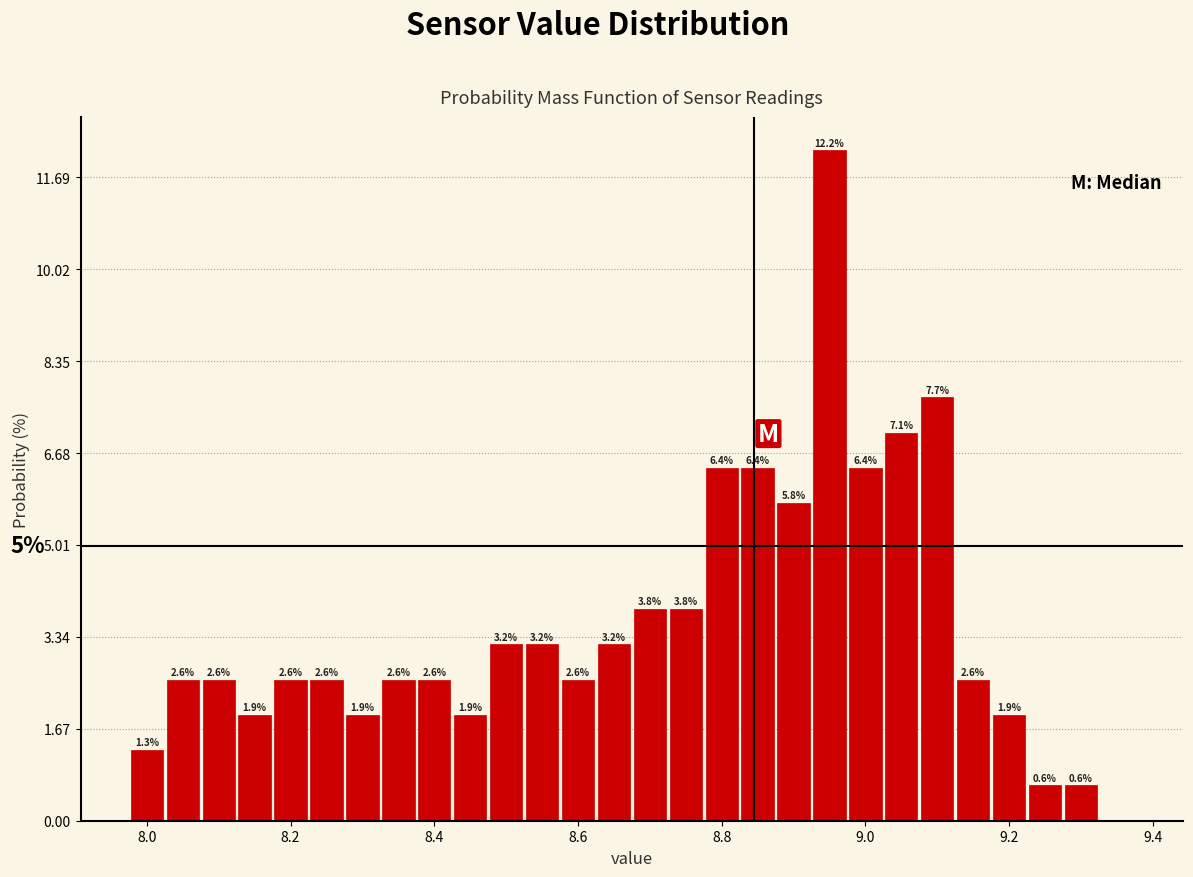

Read against the x-axis, roughly where is the centre of the tallest bar?

8.96